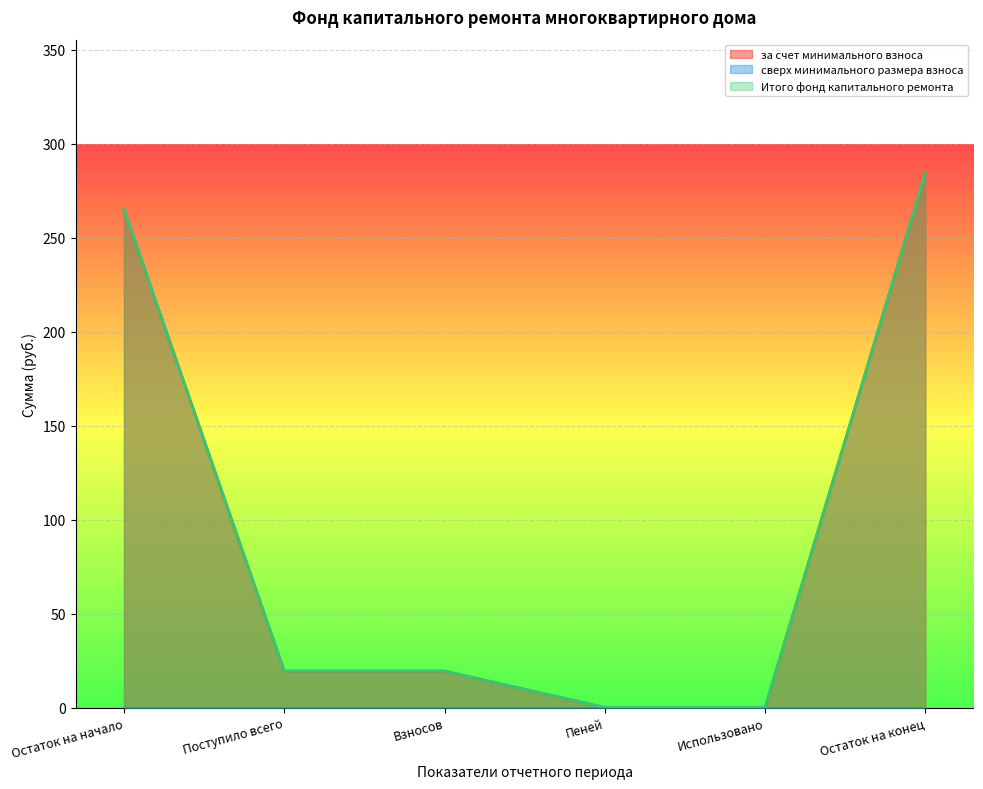

The value of за счет минимального взноса at Пеней is 0.0. True or false?

True